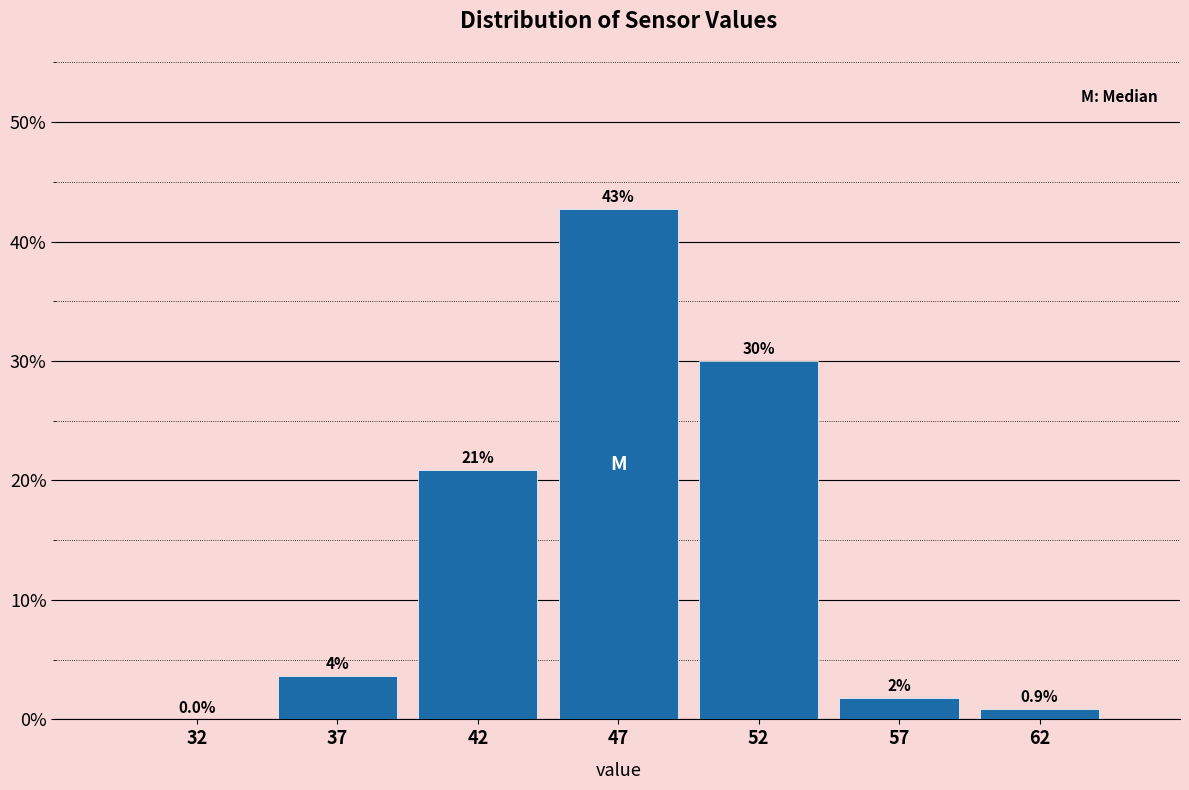

Where does the data first go above 3?

37